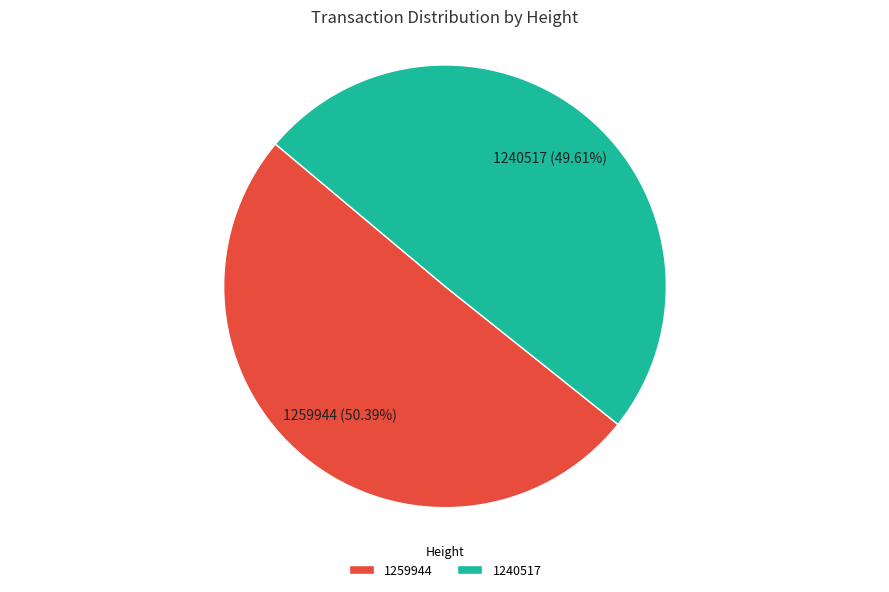

True or false: 1259944 accounts for 50% of the total.

True